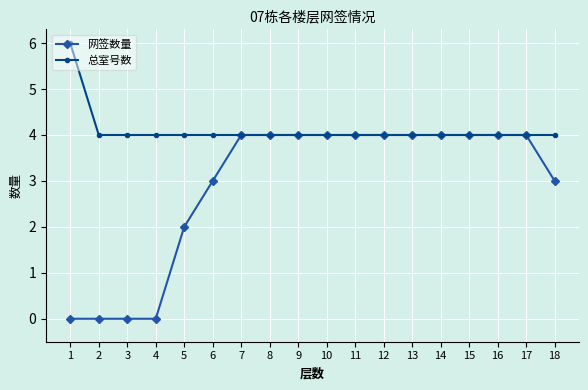

True or false: 网签数量 has a value of 3 at 6.

True